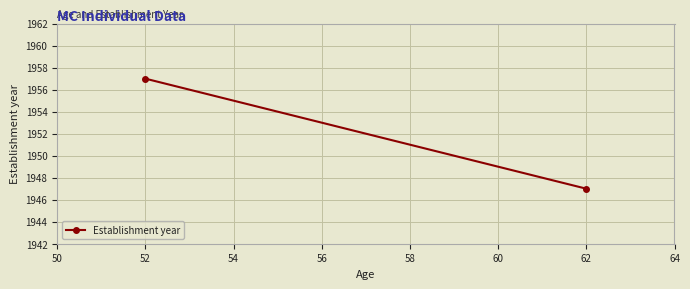

Which has a higher value, 52 or 62?

52